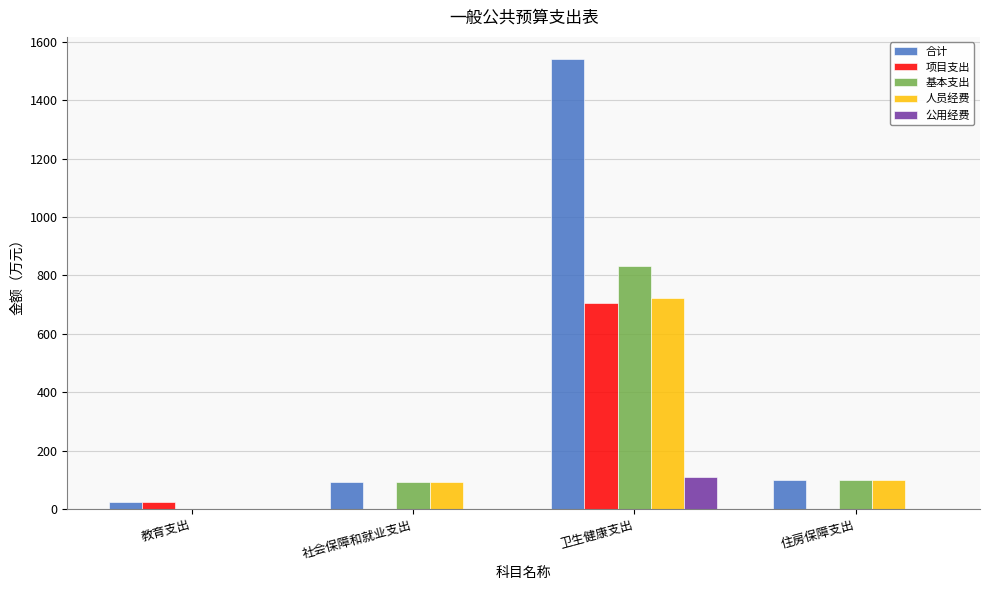

How many data points in 合计 are above 97?

2